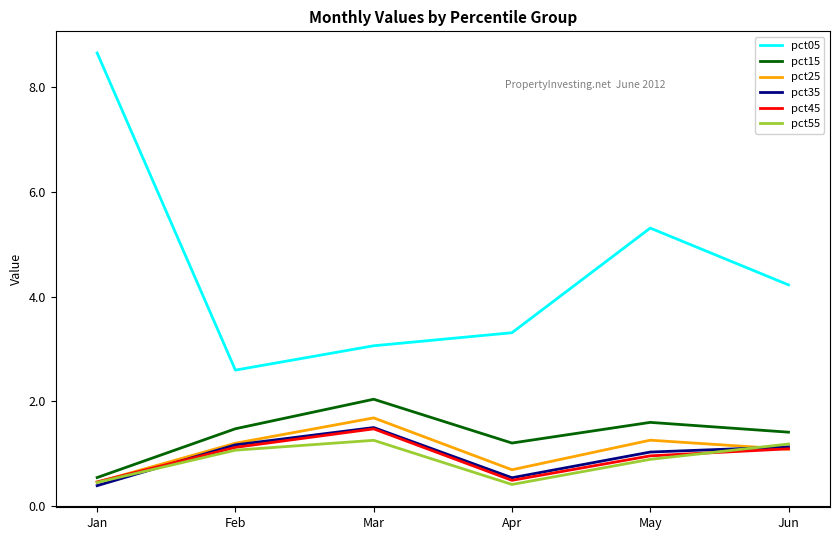

How many interior local peaks does the pct15 series have?

2